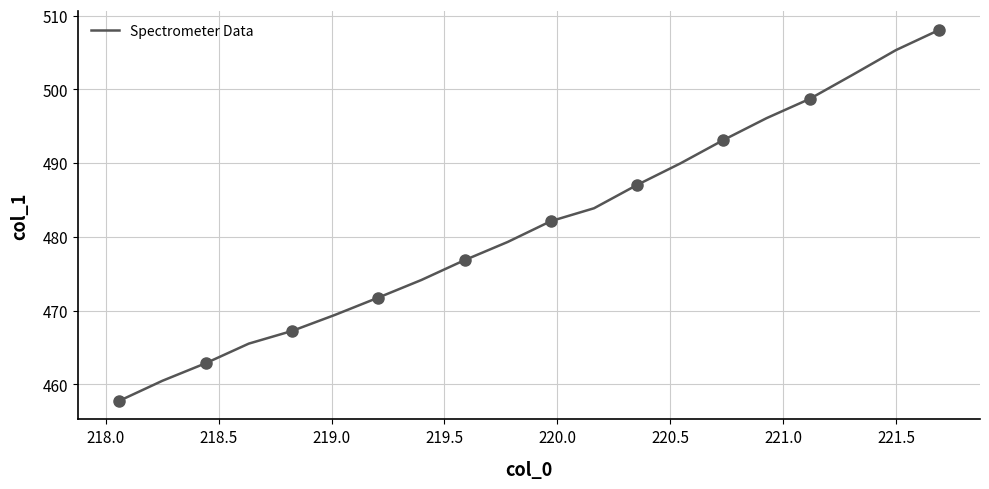

What is the greatest value displayed?

508.1